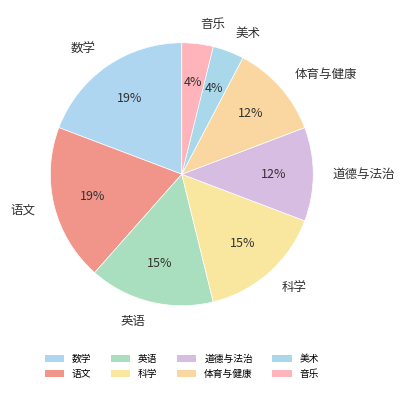

Approximately how many times larger is the value at 美术 compared to 数学?

0.2